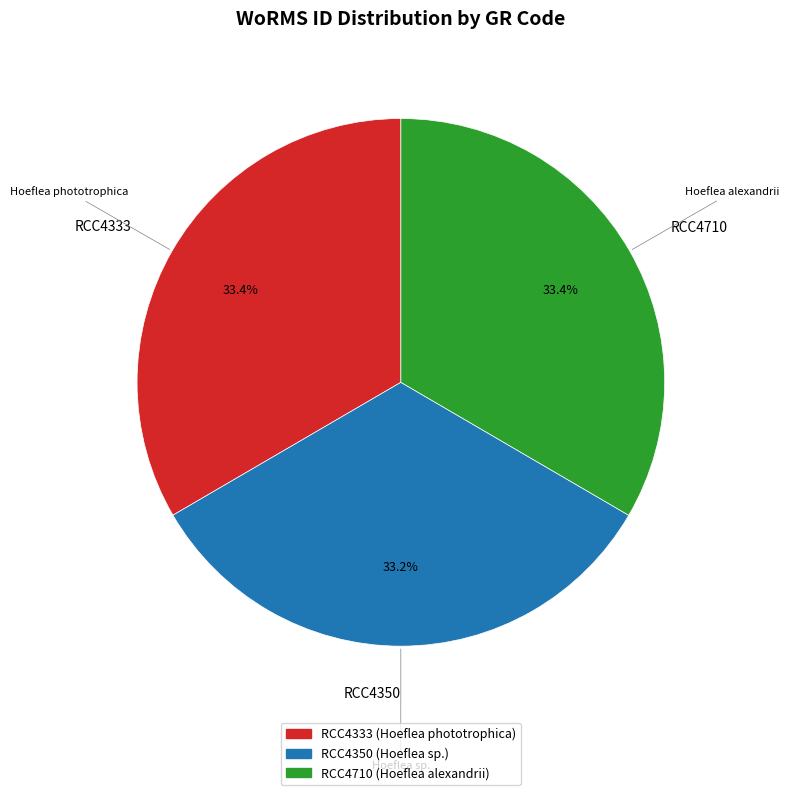

To the nearest percent, what portion does RCC4350 represent?

33%